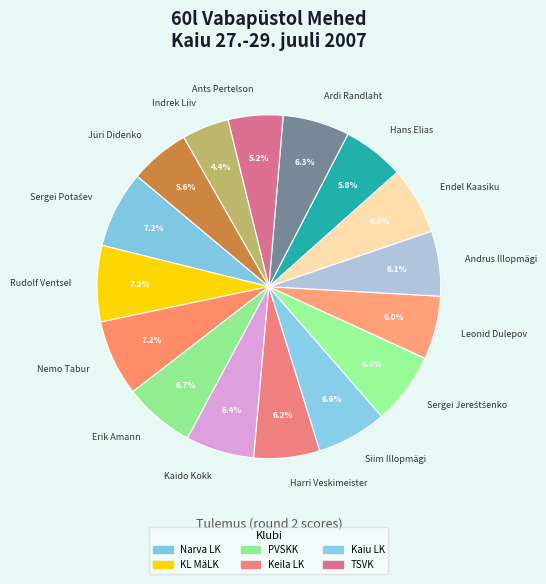

Does any single category account for the majority?

No